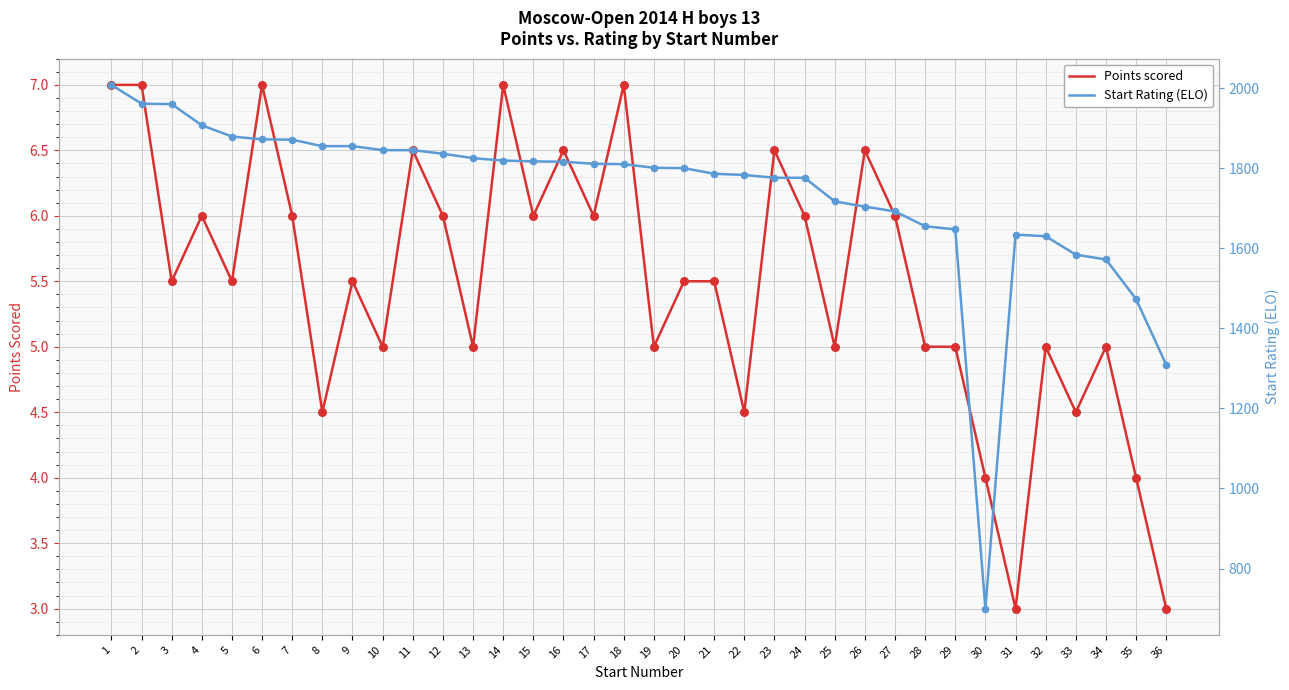

At which category is the sum across all series the highest?

1